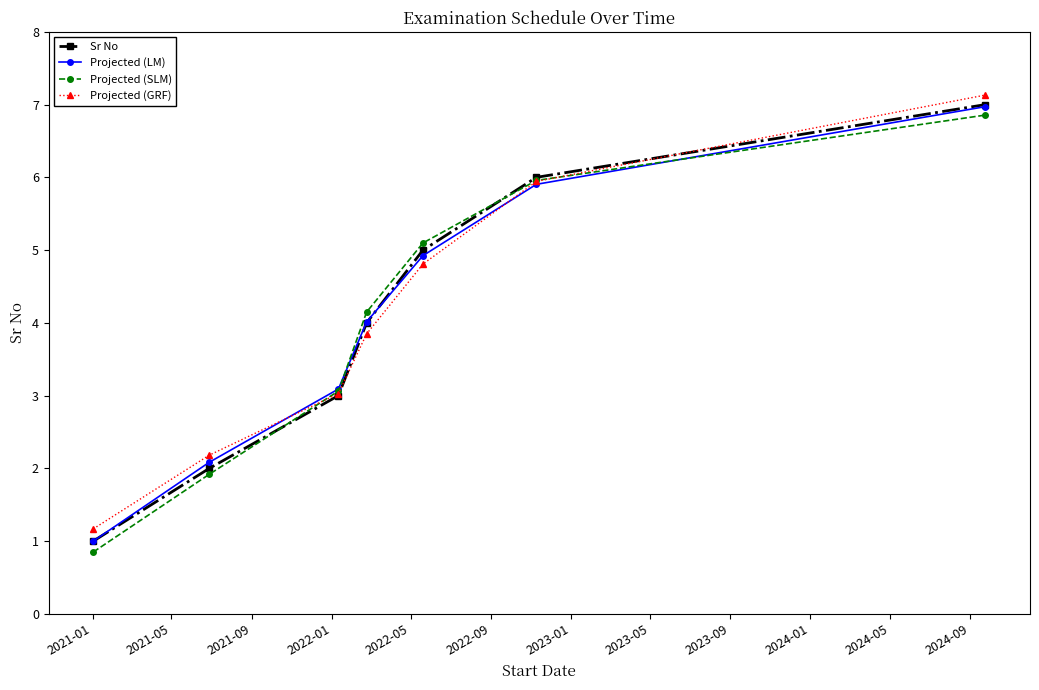

What is the value of the Sr No point at the 2nd from the left?

2.0